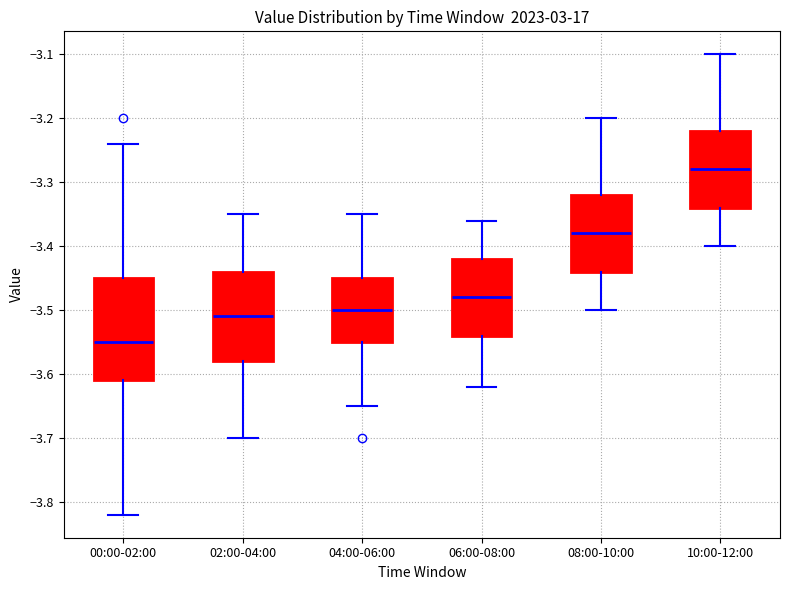

Reading left to right, transcribe this box plot: for each box, give where its median line is, the range the box spans, and where its two whiskers end, as read against the y-axis. The values are not printed on the chart, so give them approximately, as read against the axis.

00:00-02:00: median -3.55, box -3.61 to -3.45, whiskers -3.82 to -3.24
02:00-04:00: median -3.51, box -3.58 to -3.44, whiskers -3.70 to -3.35
04:00-06:00: median -3.50, box -3.55 to -3.45, whiskers -3.65 to -3.35
06:00-08:00: median -3.48, box -3.54 to -3.42, whiskers -3.62 to -3.36
08:00-10:00: median -3.38, box -3.44 to -3.32, whiskers -3.50 to -3.20
10:00-12:00: median -3.28, box -3.34 to -3.22, whiskers -3.40 to -3.10